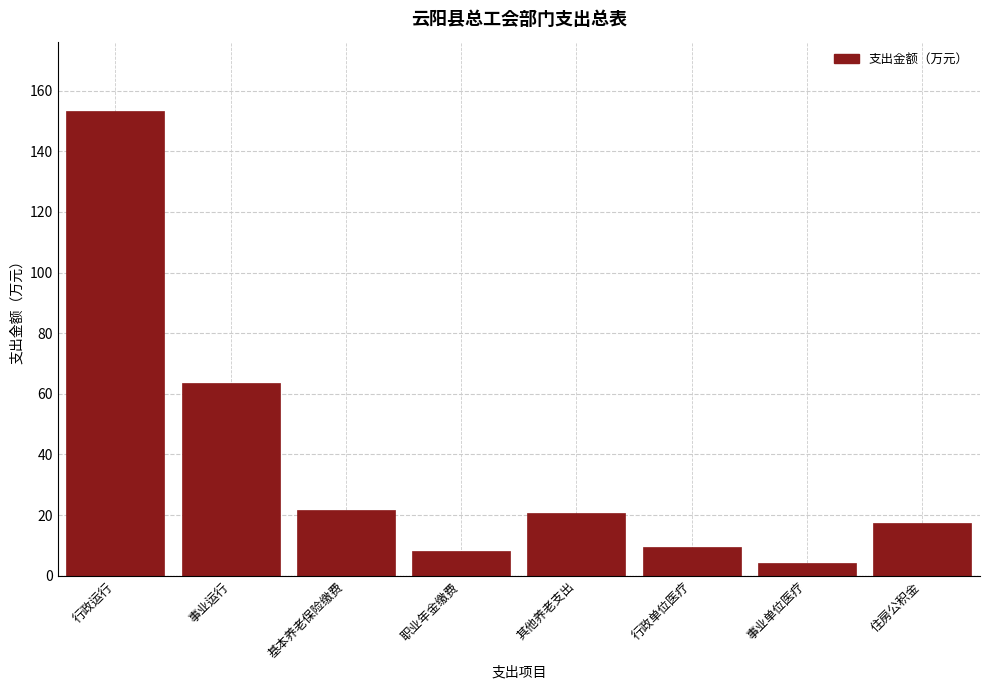

Reading left to right, transcribe all the data shown in this chart.

153.2	63.6	21.6	8.1	20.7	9.6	4.1	17.2